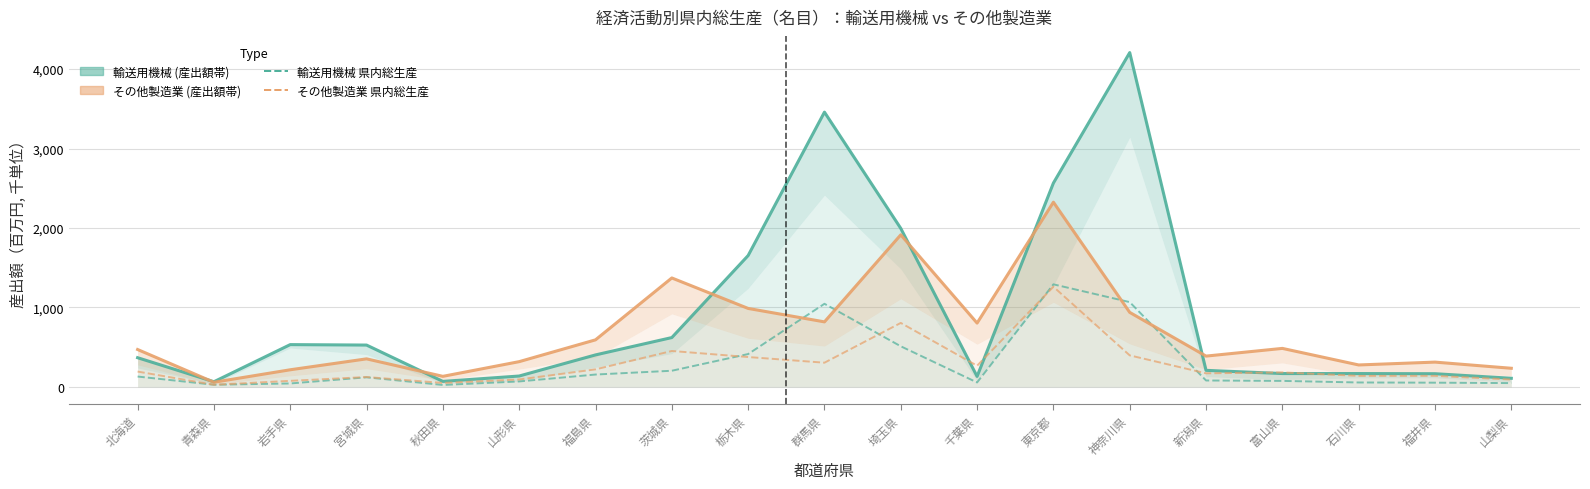

True or false: 輸送用機械_産出額_line and その他製造業_県内総生産 intersect in this chart.

True